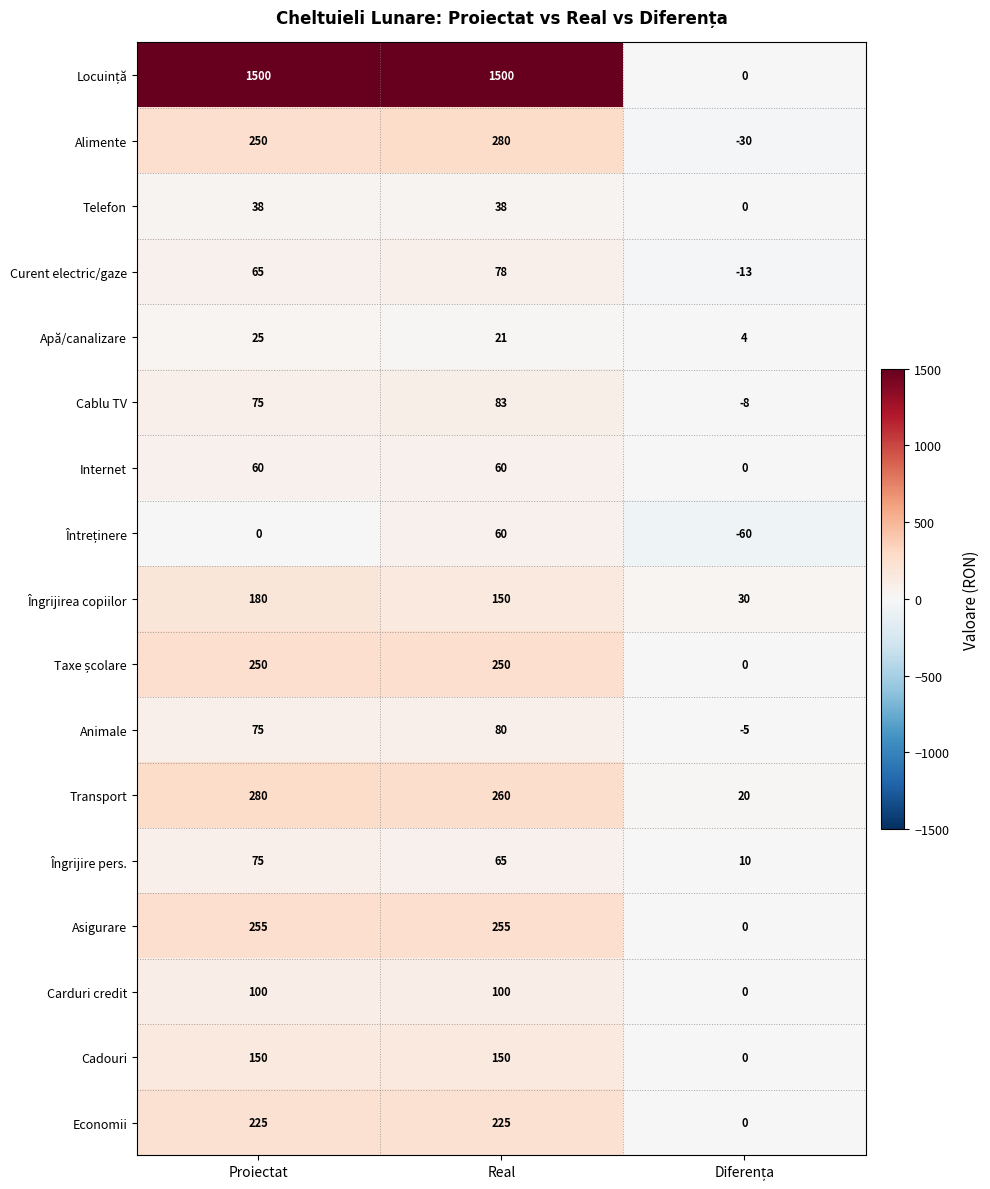

How many distinct data groups are displayed?

17